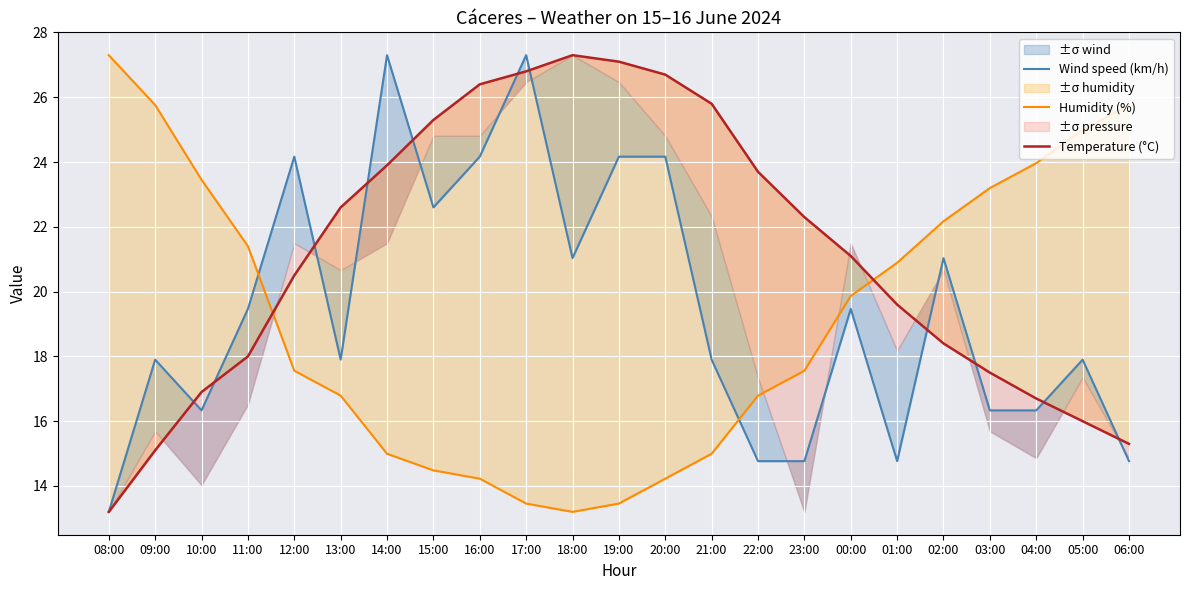

Read the Temperature (°C) value at 01:00.

19.6